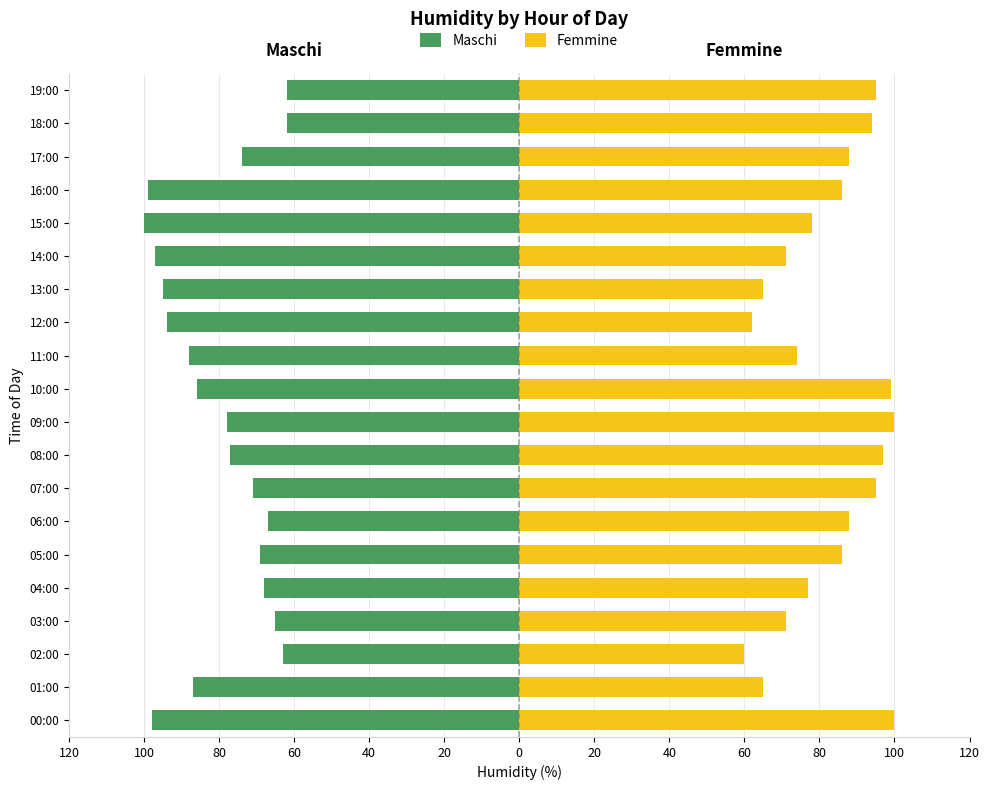

At 03:00, list the series in order from smallest to largest.

Maschi, Femmine